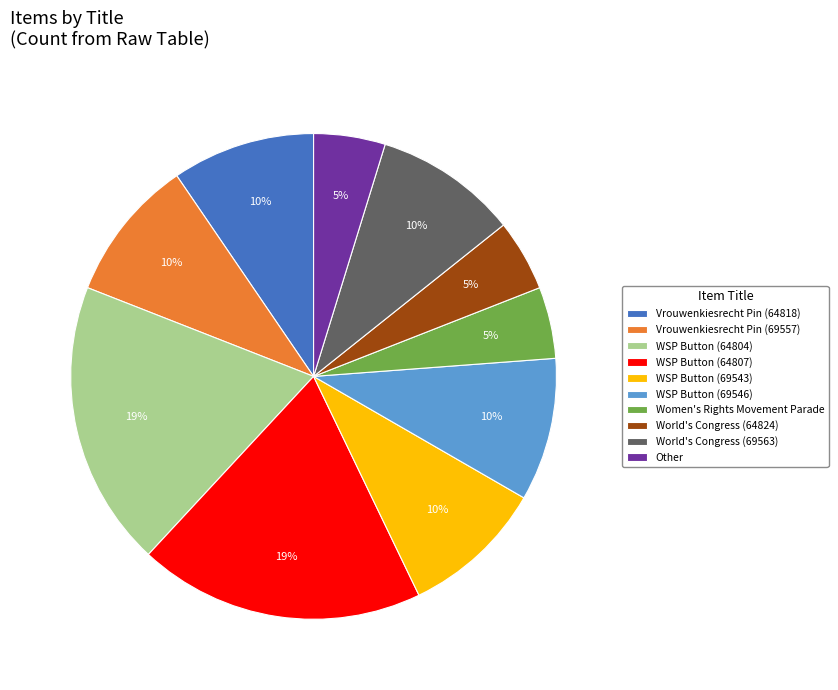

Combined, do WSP Button (69546) and WSP Button (64804) account for over 50%?

No